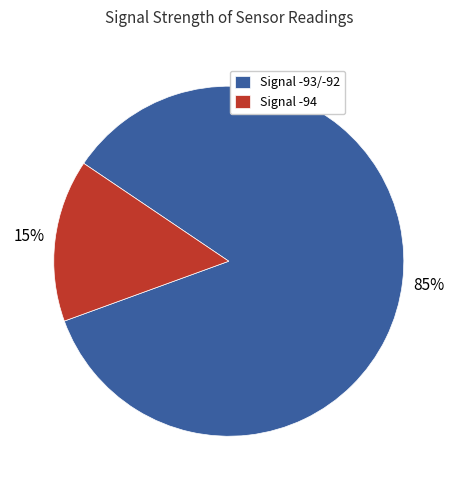

To the nearest percent, what percentage of the pie is Signal -94?

15%